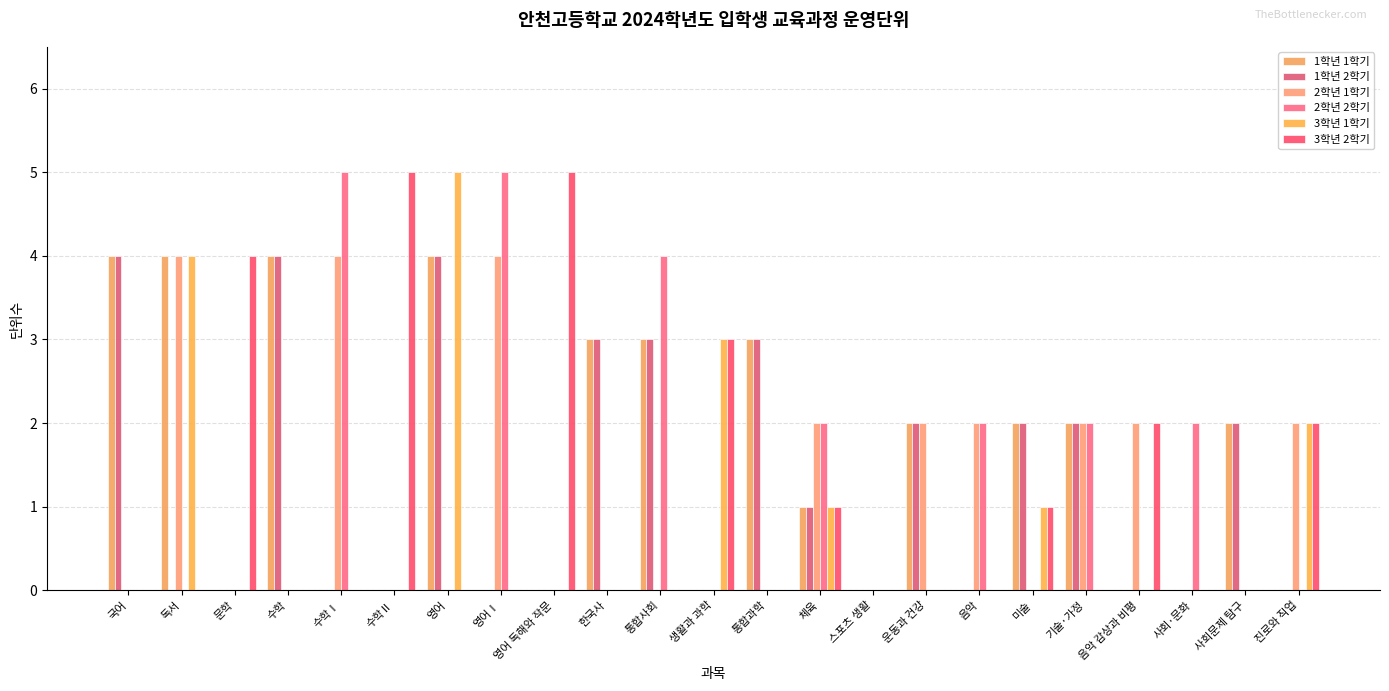

What is the average value of the 2학년 1학기 series?

1